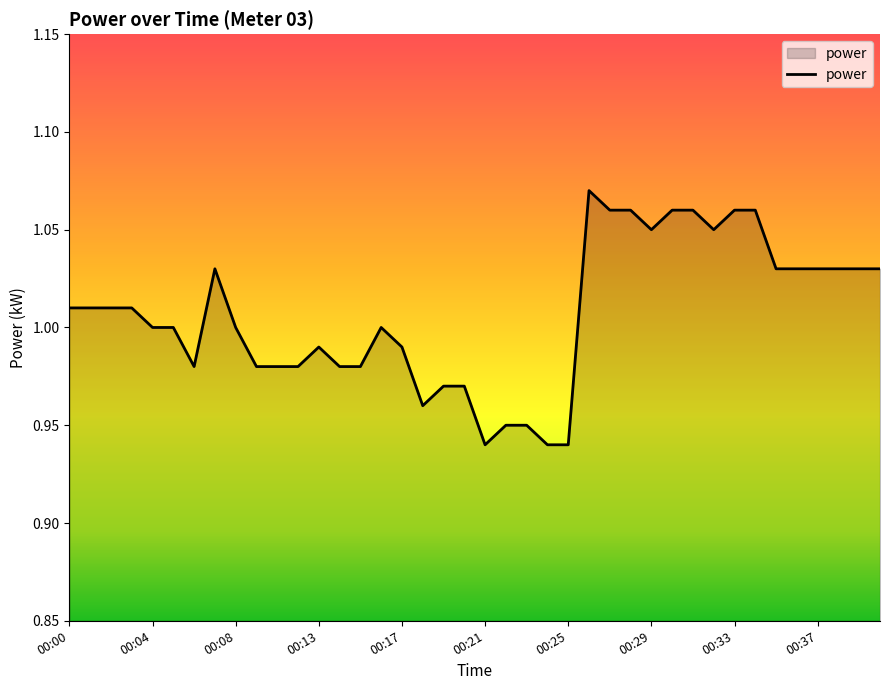

At which label does the data first exceed 1?

00:00